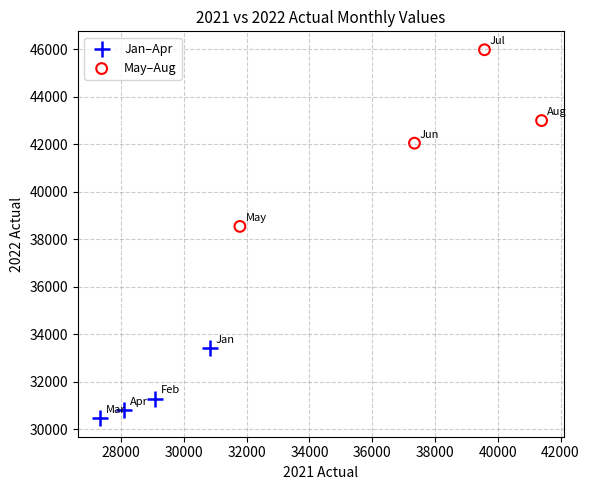

What are all the series names shown in the legend?

Jan–Apr, May–Aug